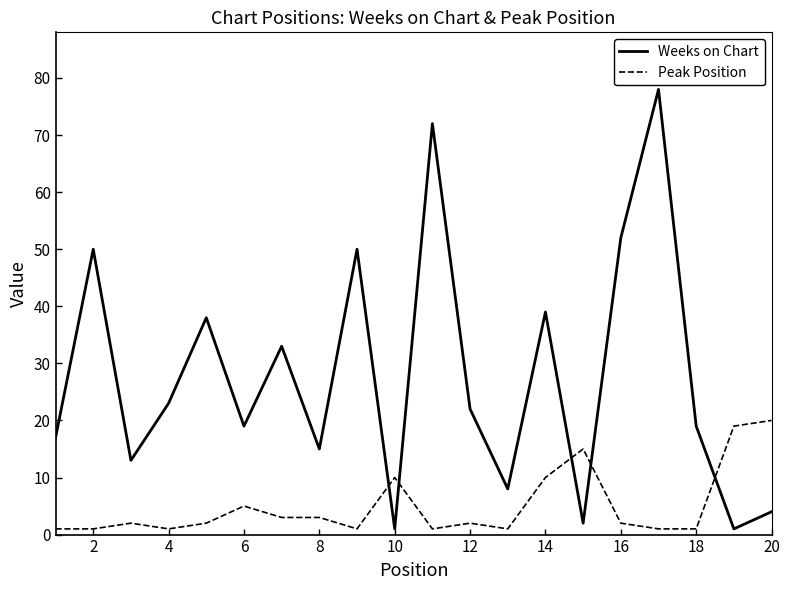

True or false: Peak Position and Weeks on Chart cross at least once.

True